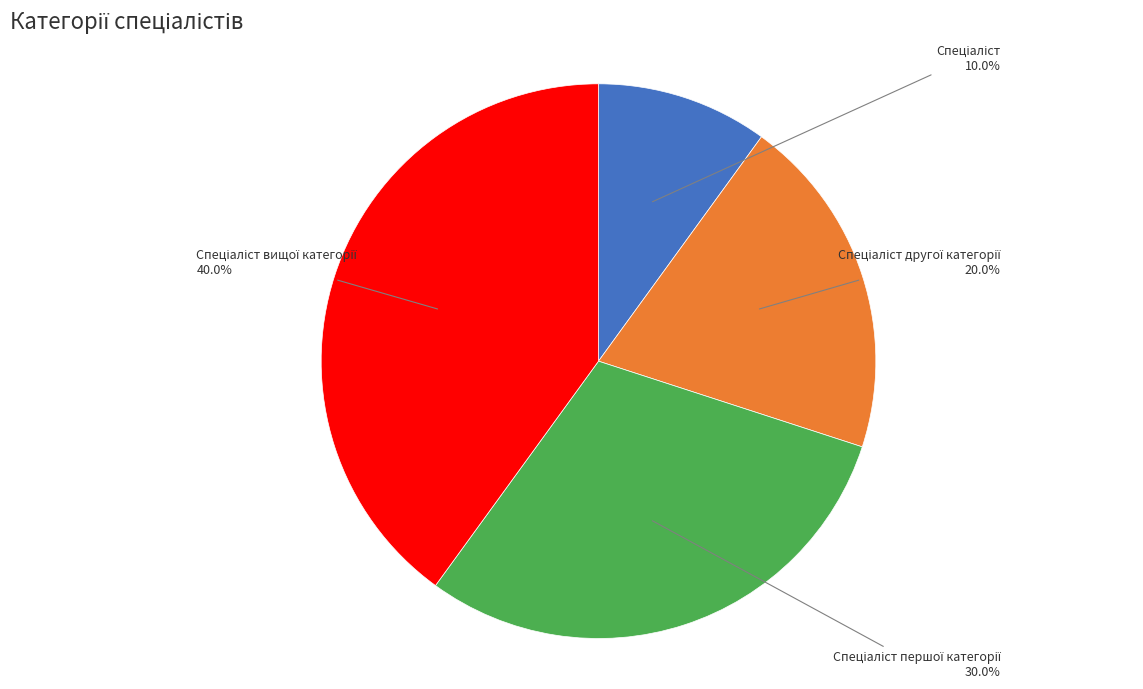

How many segments does this pie chart have?

4